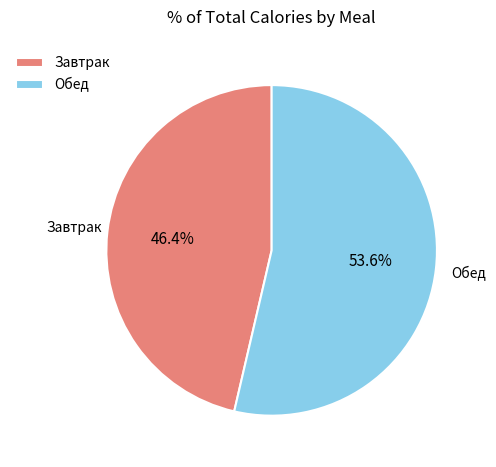

Which has a higher value, Обед or Завтрак?

Обед